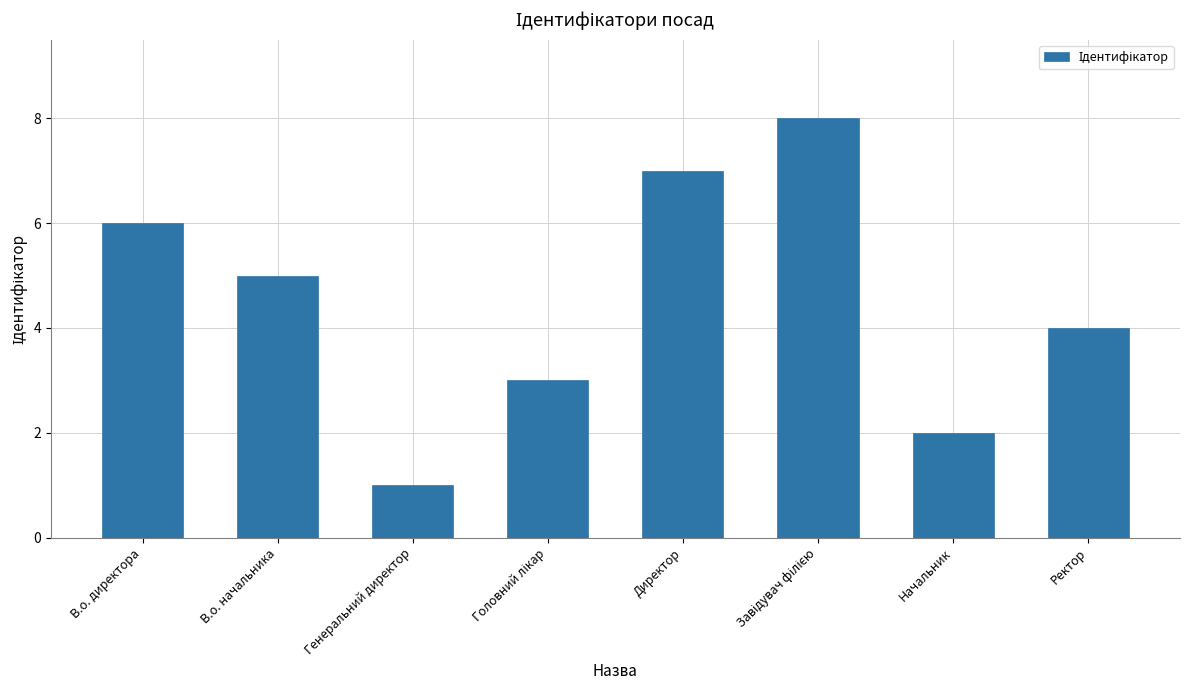

What is the label of the 1st bar from the left?

В.о. директора